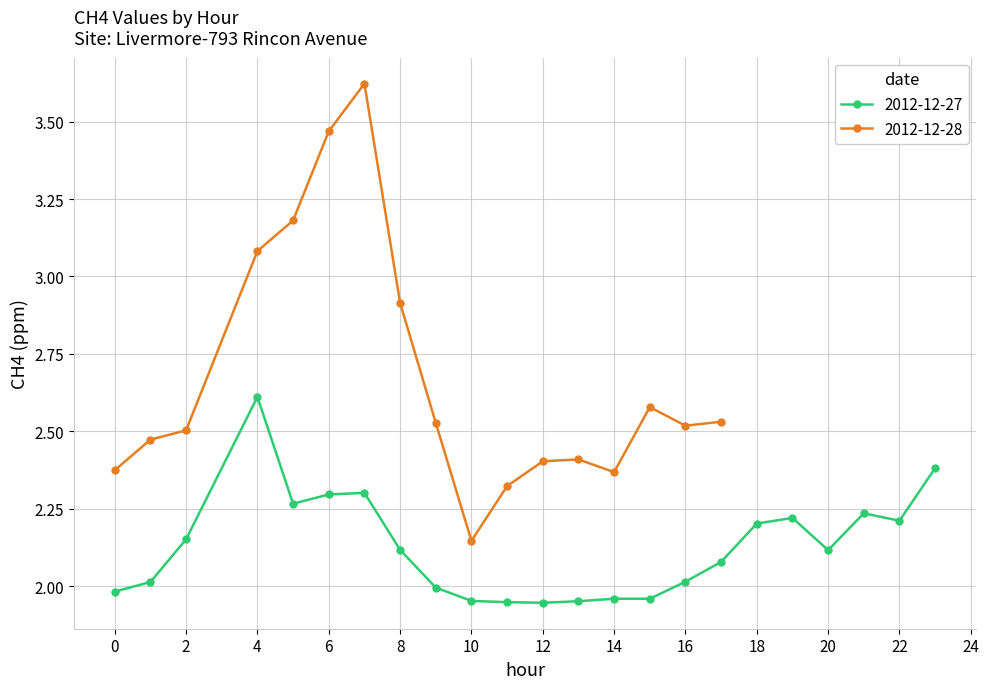

True or false: 2012-12-27 has a value of 2.3 at 6.

True